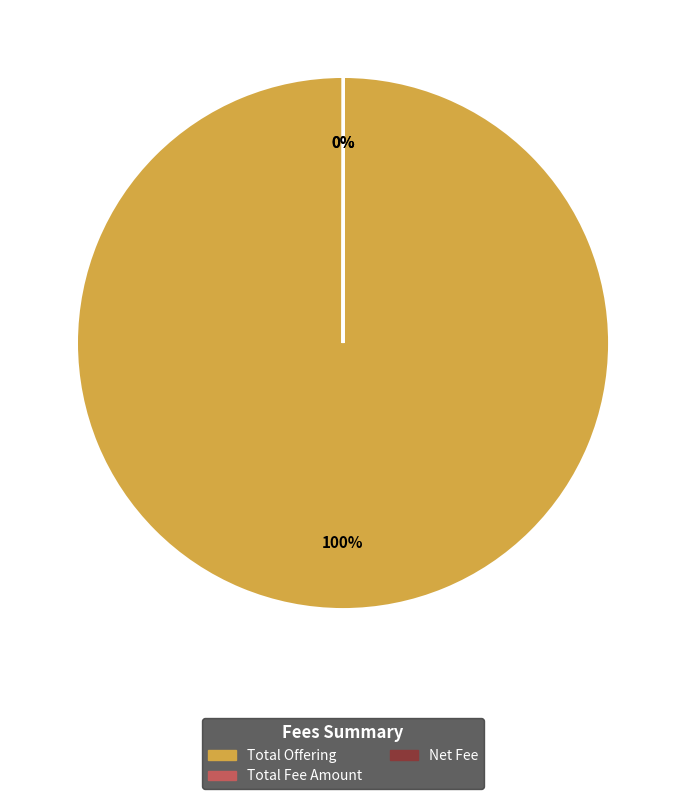

The Total Offering slice represents 100% of the pie. True or false?

True